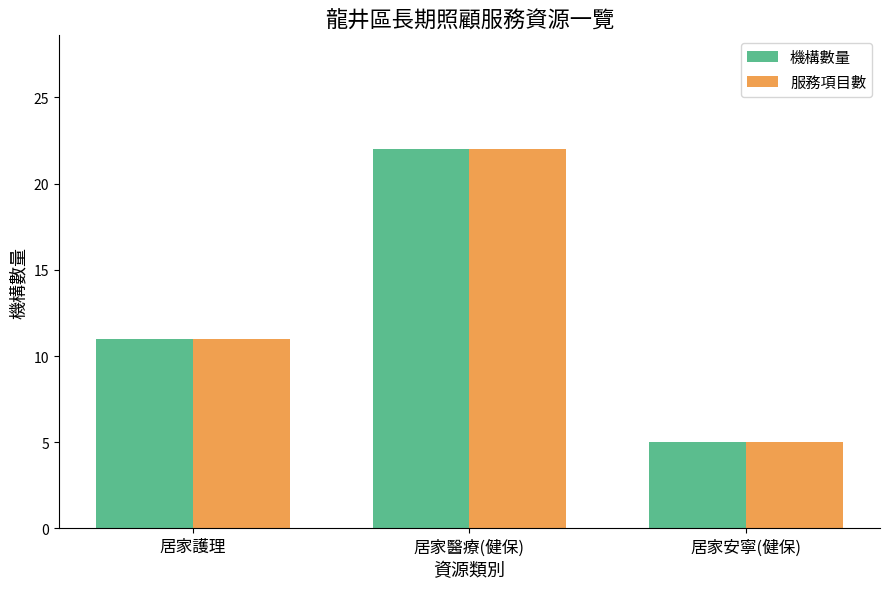

At which label does 服務項目數 reach its minimum?

居家安寧(健保)